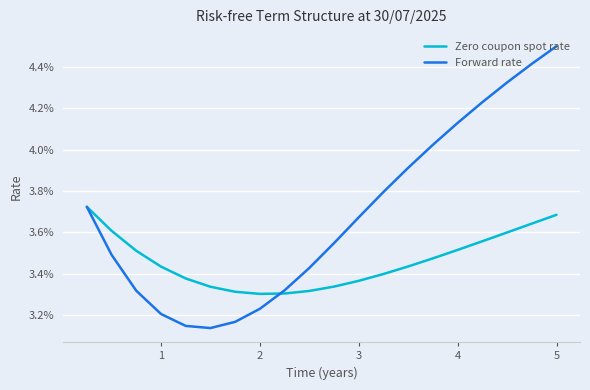

How many times do Zero coupon spot rate and Forward rate cross each other?

1